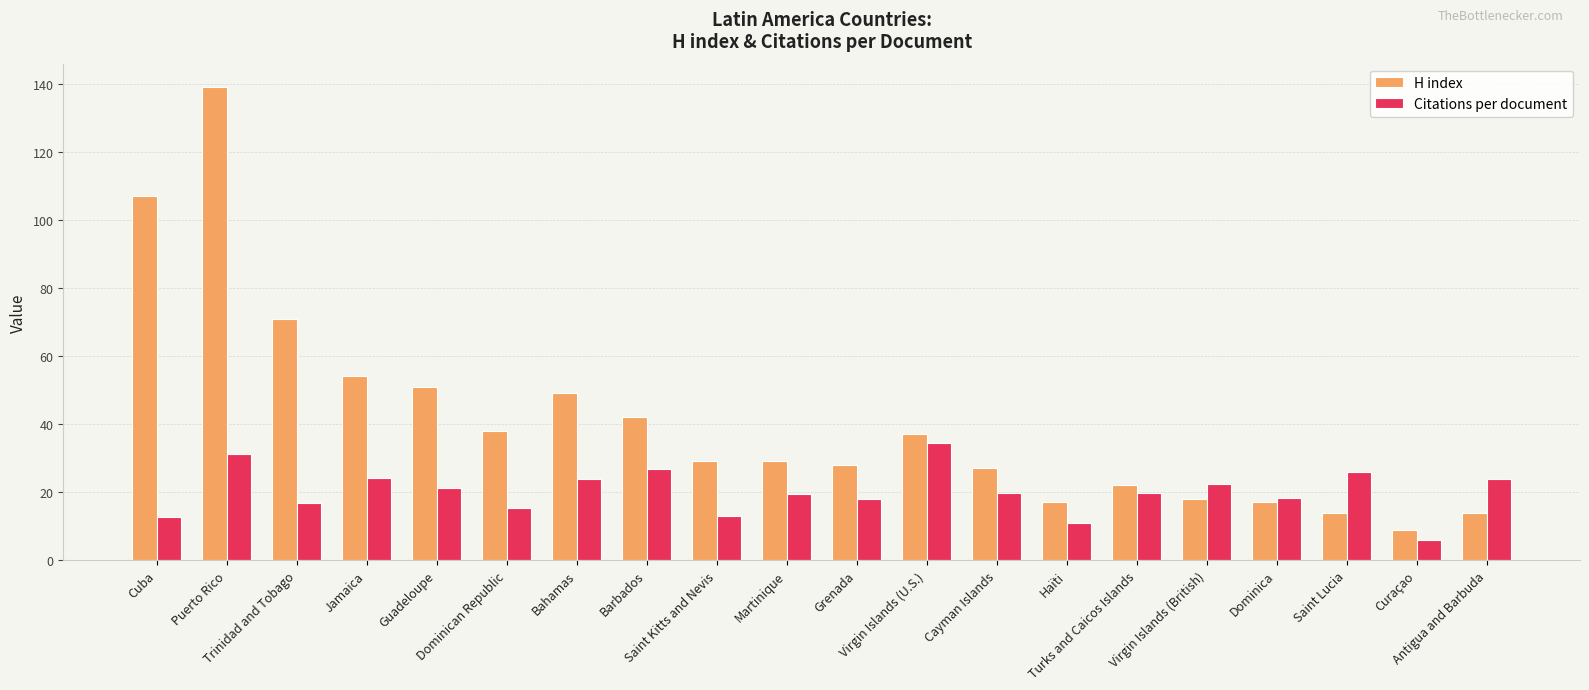

Where does the Citations per document series first go above 19?

Puerto Rico